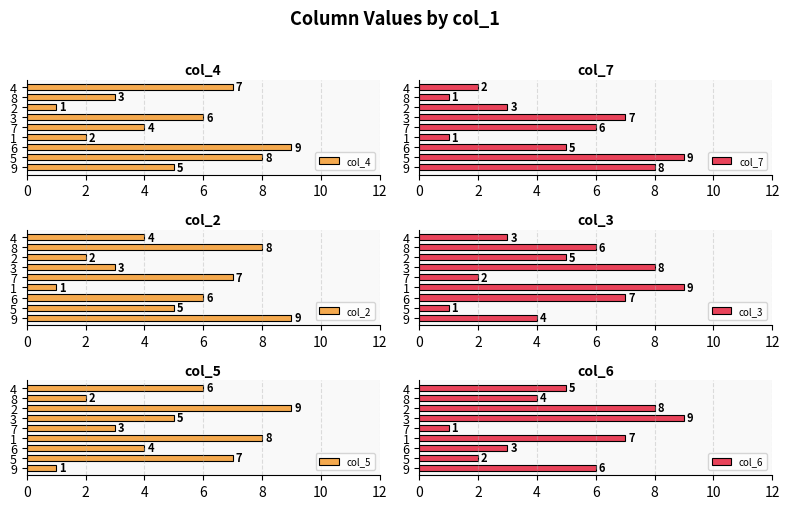

What is the sum of all col_4 values?

45